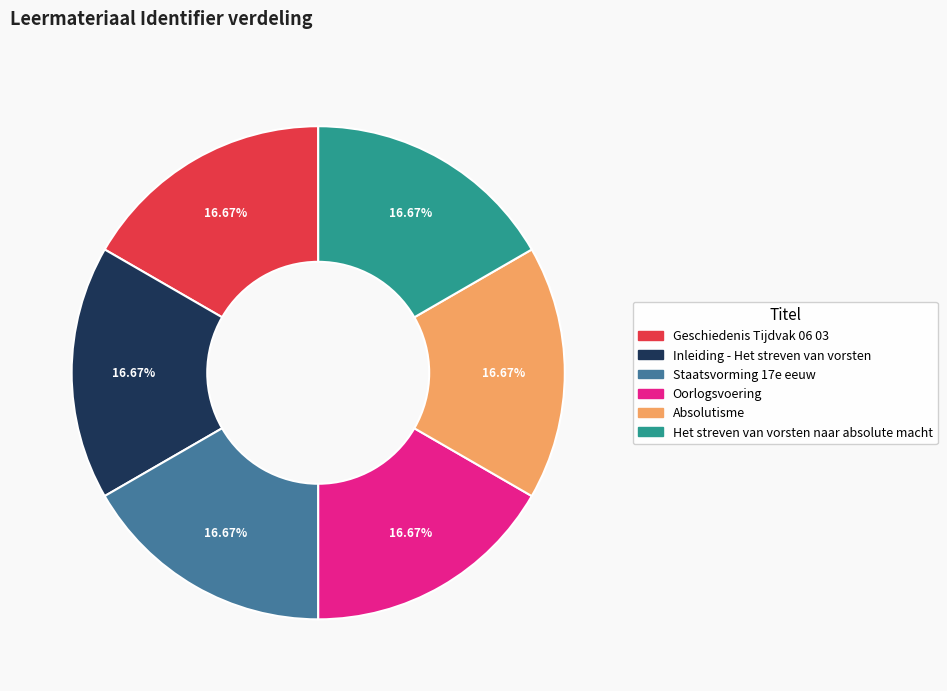

Do Oorlogsvoering and Absolutisme together represent more than half of the pie?

No